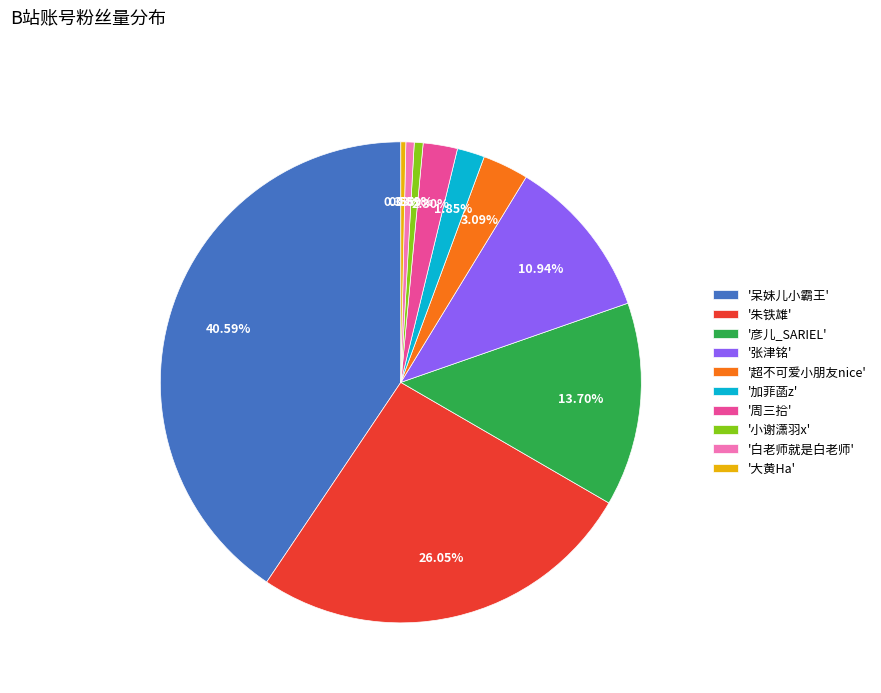

Do '白老师就是白老师' and '张津铭' together represent more than half of the pie?

No